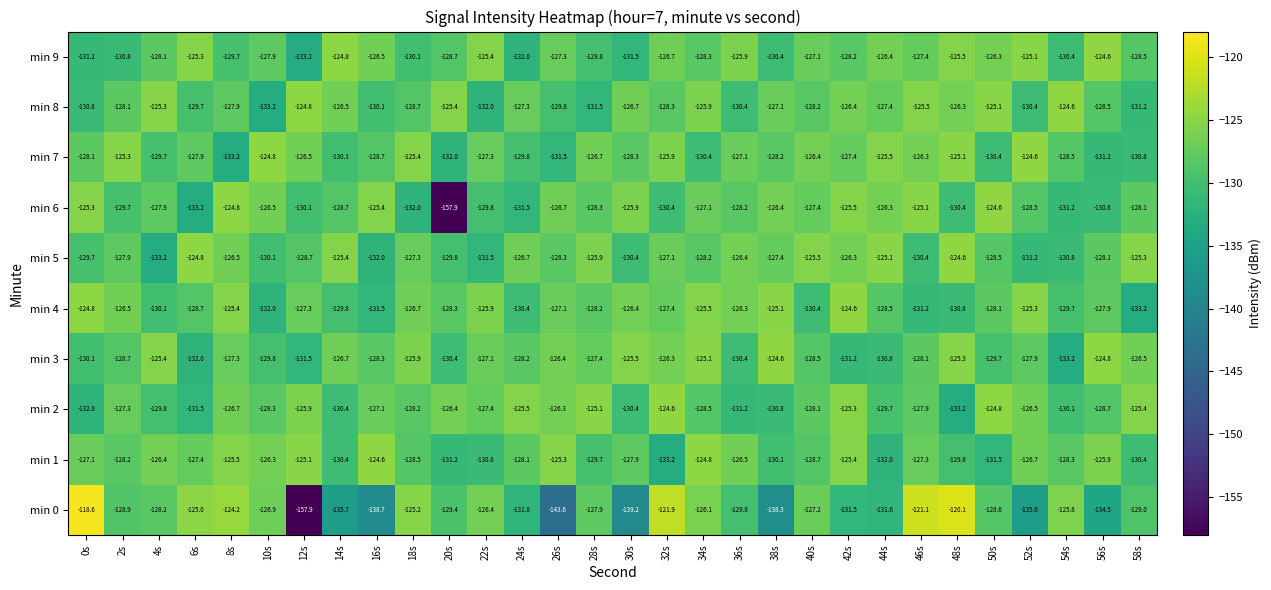

What is the greatest value displayed?

-118.6